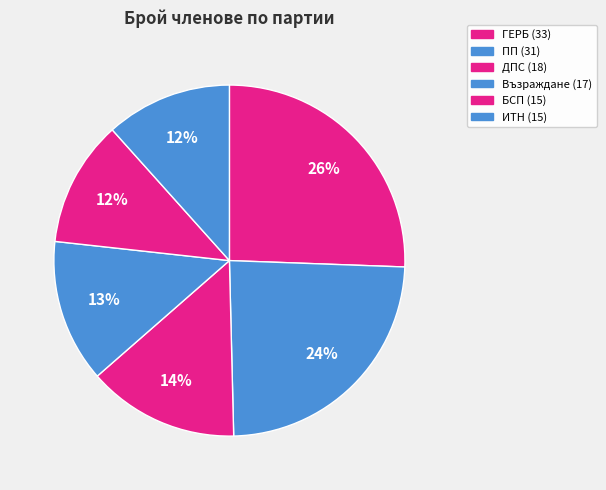

What is the change in value from ГЕРБ to ДПС?

-15